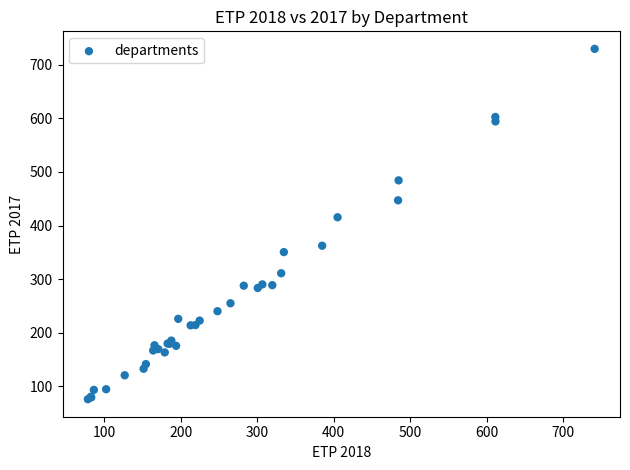

What Y value in the scatter plot is closest to 402?

415.4